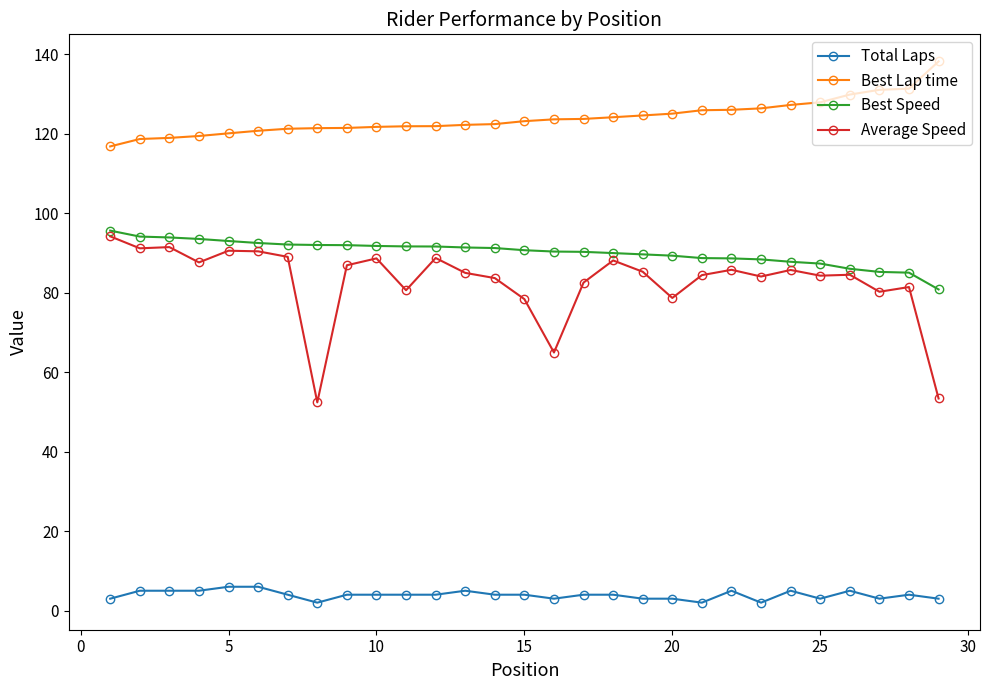

How many series are shown in this chart?

4